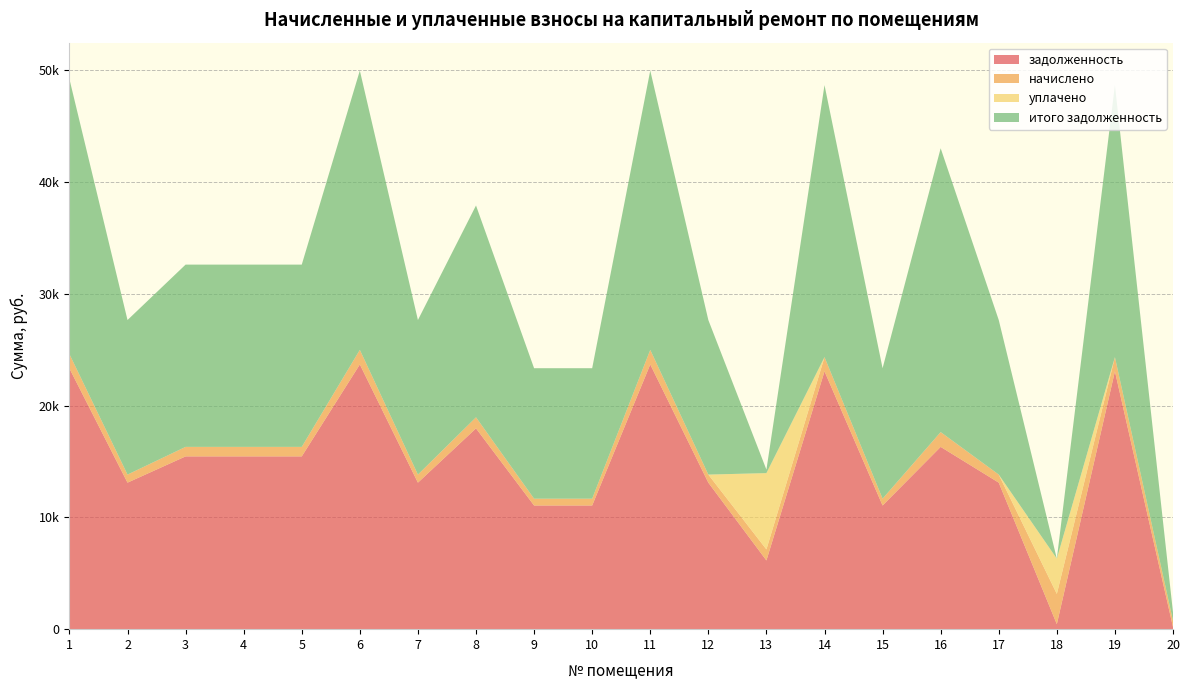

Reading right to left, list all the values displayed in this chart.

задолженность: 20=188.8	19=23075.6	18=447.3	17=13111.8	16=16312.5	15=11067.9	14=23075.6	13=6150.3	12=13111.8	11=23690.7	10=11067.9	9=11067.9	8=17969.7	7=13111.8	6=23690.7	5=15462.0	4=15462.0	3=15462.0	2=13111.8	1=23332.1
начислено: 20=566.4	19=1269.3	18=2707.9	17=721.2	16=1324.4	15=608.8	14=1269.3	13=988.4	12=721.2	11=1303.1	10=608.8	9=608.8	8=988.4	7=721.2	6=1303.1	5=850.5	4=850.5	3=850.5	2=721.2	1=1283.4
уплачено: 20=0.0	19=0.0	18=3155.4	17=0.0	16=0.0	15=0.0	14=0.0	13=6827.0	12=0.0	11=0.0	10=0.0	9=0.0	8=0.0	7=0.0	6=0.0	5=0.0	4=0.0	3=0.0	2=0.0	1=0.0
итого задолженность: 20=755.2	19=24344.9	18=0.0	17=13833.0	16=25401.7	15=11676.7	14=24344.9	13=311.7	12=13833.0	11=24993.9	10=11676.7	9=11676.7	8=18958.2	7=13833.0	6=24993.9	5=16312.5	4=16312.5	3=16312.5	2=13833.0	1=24615.5